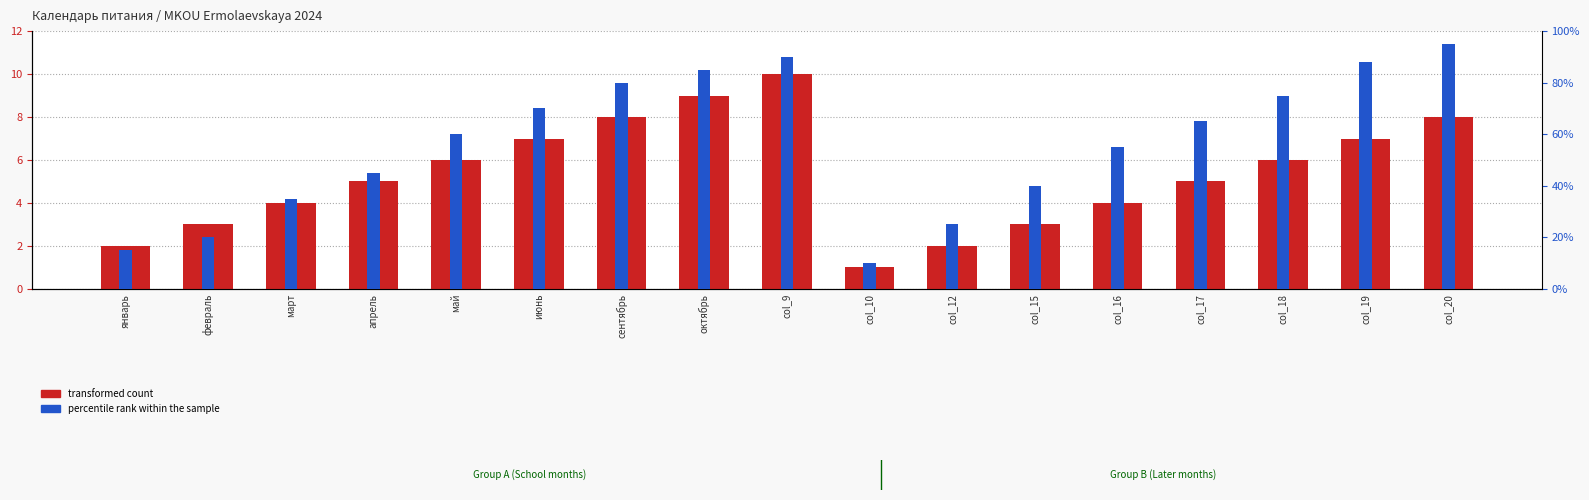

Reading right to left, transcribe all the data shown in this chart.

transformed count: col_20=8	col_19=7	col_18=6	col_17=5	col_16=4	col_15=3	col_12=2	col_10=1	col_9=10	октябрь=9	сентябрь=8	июнь=7	май=6	апрель=5	март=4	февраль=3	январь=2
percentile rank within the sample: col_20=95	col_19=88	col_18=75	col_17=65	col_16=55	col_15=40	col_12=25	col_10=10	col_9=90	октябрь=85	сентябрь=80	июнь=70	май=60	апрель=45	март=35	февраль=20	январь=15